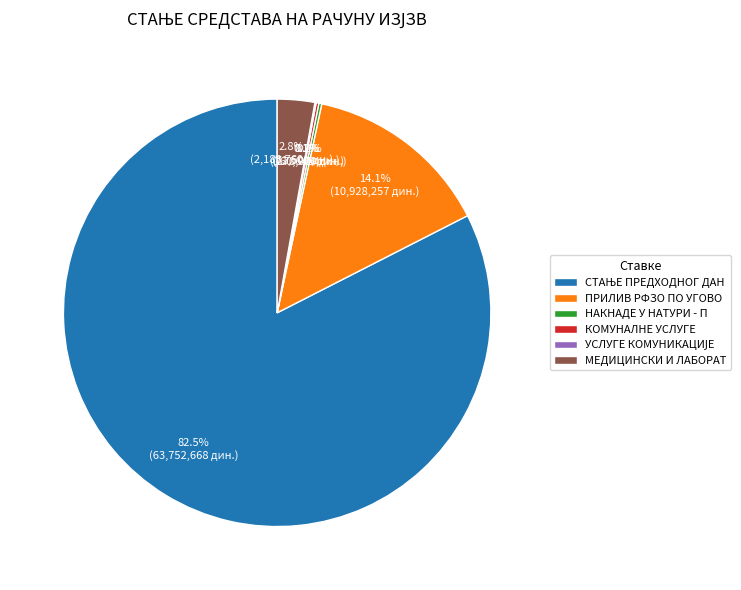

Does ПРИЛИВ РФЗО ПО УГОВО account for over 50% of the chart?

No